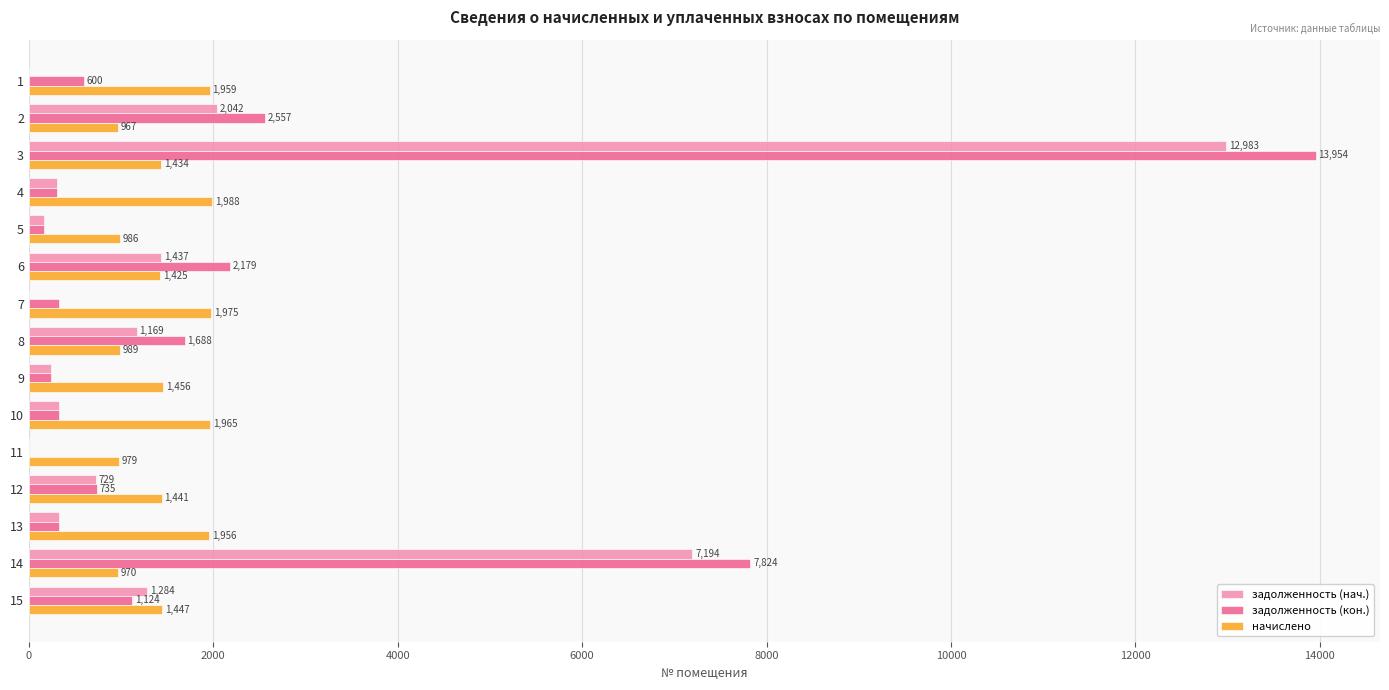

At which category does the chart reach its peak across all series?

3